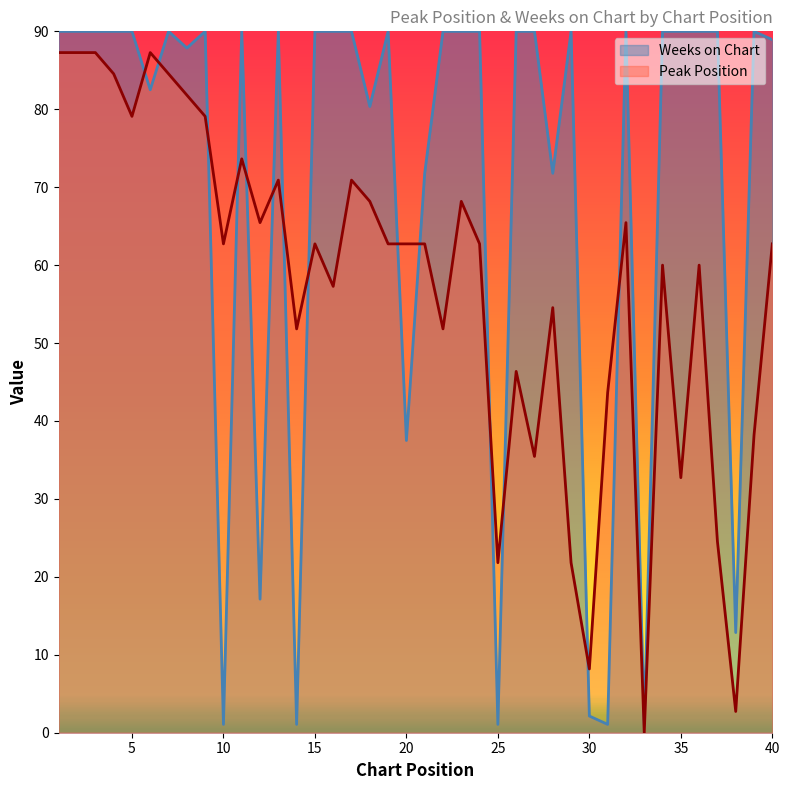

How many lines are shown in the chart?

2